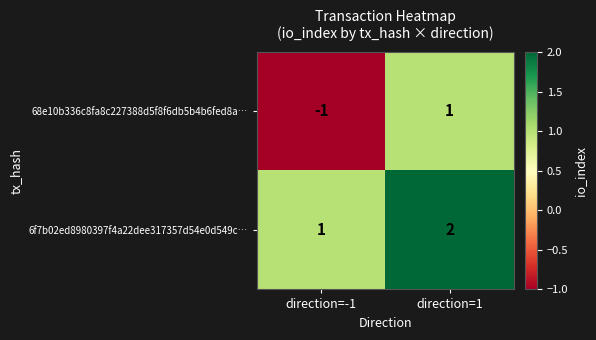

List the series in order of their peak value, lowest first.

68e10b336c8fa8c227388d5f8f6db5b4b6fed8a…, 6f7b02ed8980397f4a22dee317357d54e0d549c…